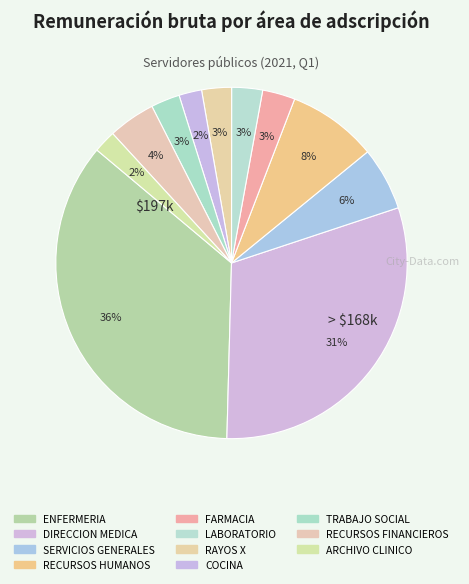

What is the change in value from ENFERMERIA to RECURSOS HUMANOS?

-151598